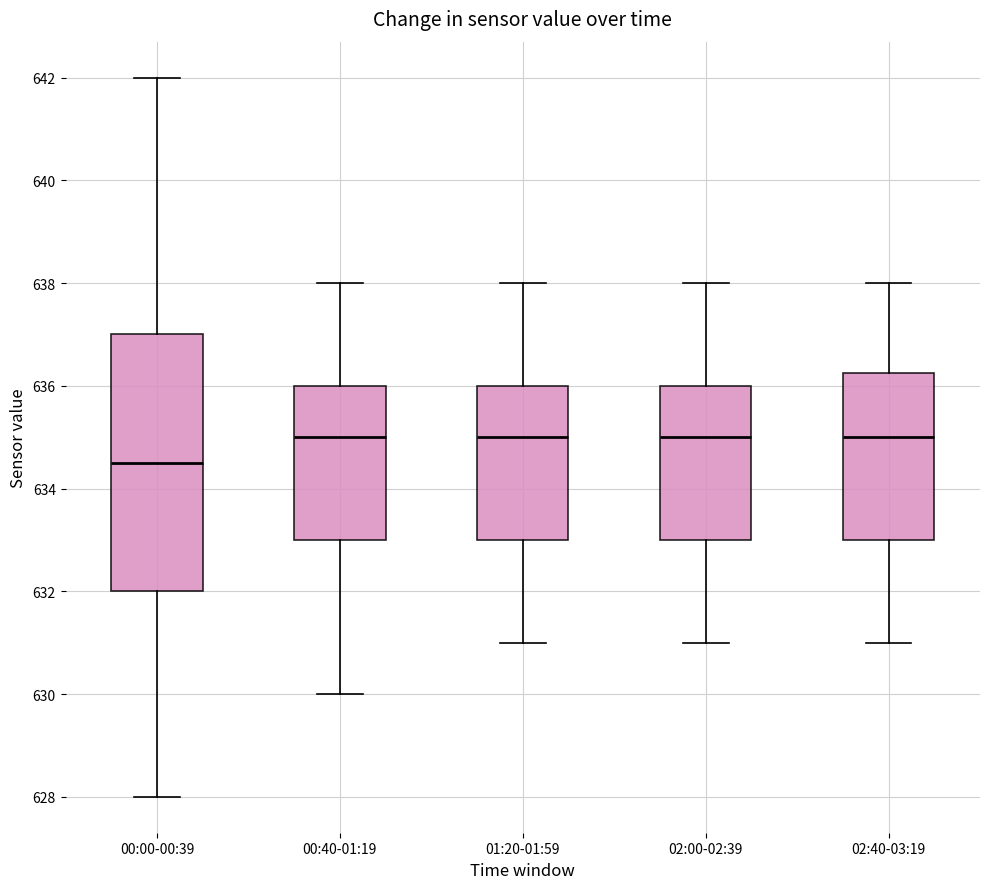

Reading left to right, transcribe this box plot: for each box, give where its median line is, the range the box spans, and where its two whiskers end, as read against the y-axis. The values are not printed on the chart, so give them approximately, as read against the axis.

00:00-00:39: median 634.6, box 632.0 to 637.0, whiskers 628.0 to 642.0
00:40-01:19: median 635.0, box 633.0 to 636.0, whiskers 630.0 to 638.0
01:20-01:59: median 635.0, box 633.0 to 636.0, whiskers 631.0 to 638.0
02:00-02:39: median 635.0, box 633.0 to 636.0, whiskers 631.0 to 638.0
02:40-03:19: median 635.0, box 633.0 to 636.2, whiskers 631.0 to 638.0